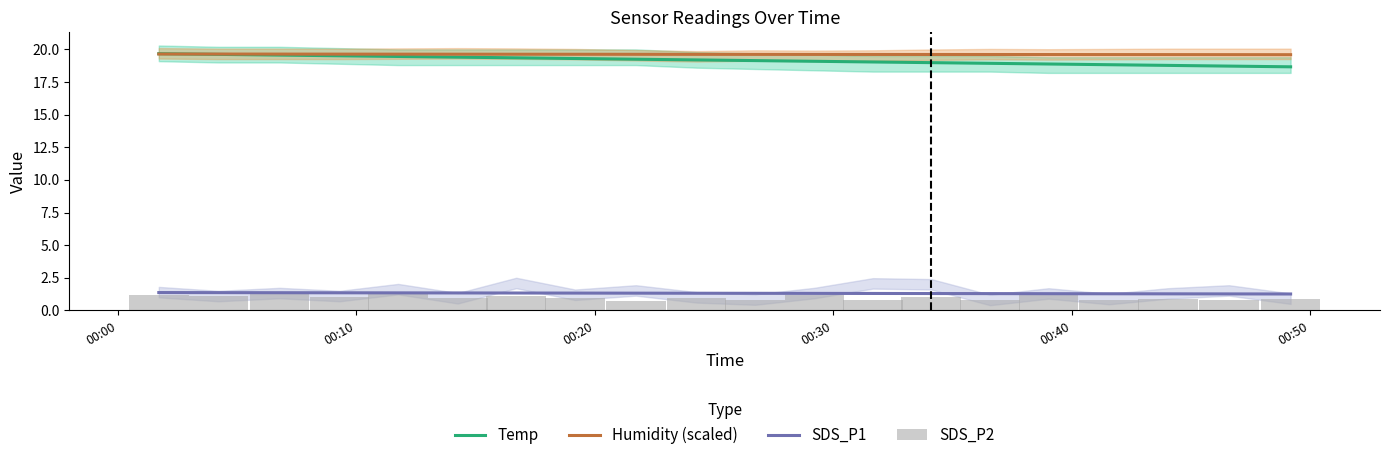

True or false: SDS_P1 and Humidity (scaled) intersect in this chart.

False